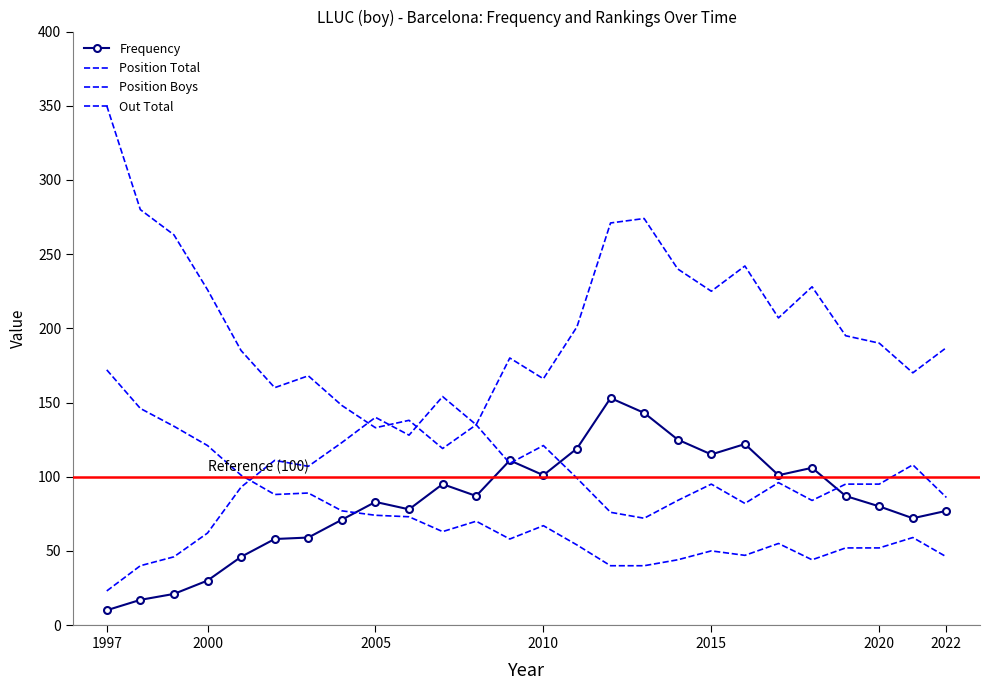

Count the number of data series in this chart.

4